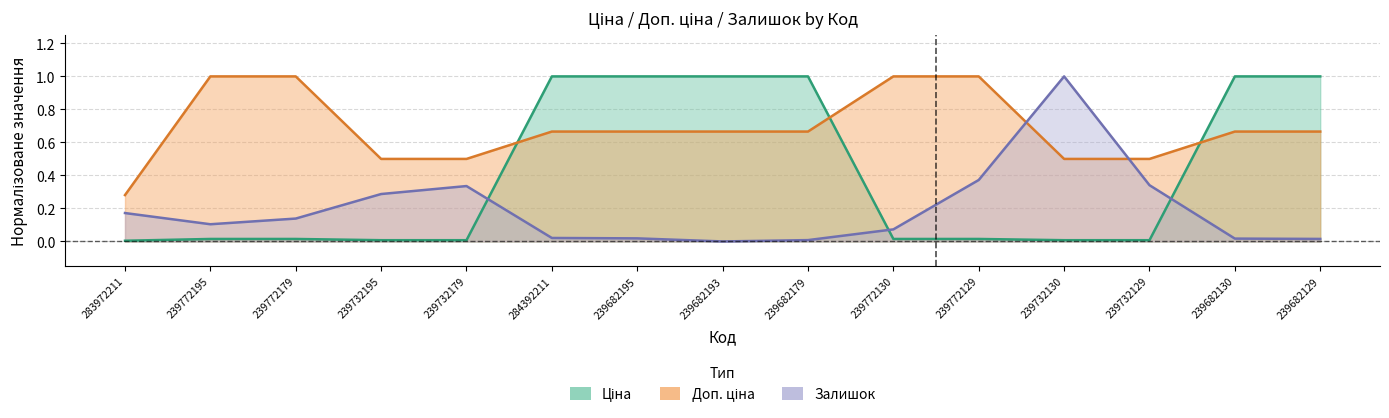

Rank the categories by Залишок value from lowest to highest.

239682193, 239682179, 239682129, 239682130, 239682195, 284392211, 239772130, 239772195, 239772179, 283972211, 239732195, 239732179, 239732129, 239772129, 239732130